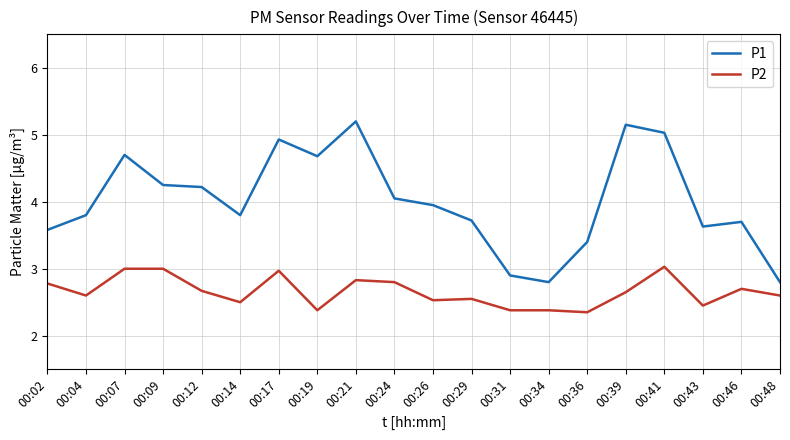

What is the lowest value of the P2 series?

2.4